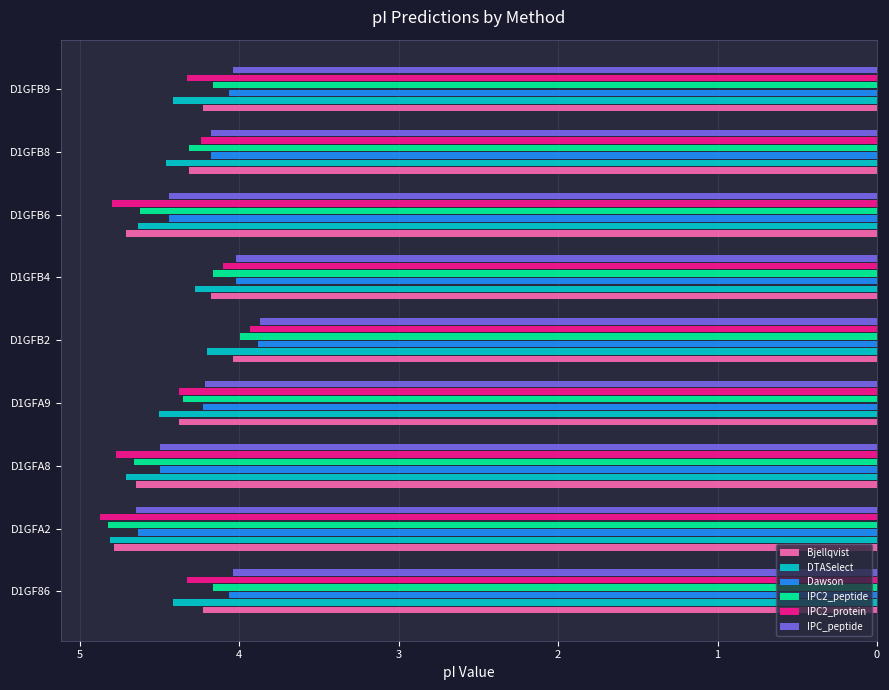

Which category has the highest value in the Dawson series?

D1GFA2